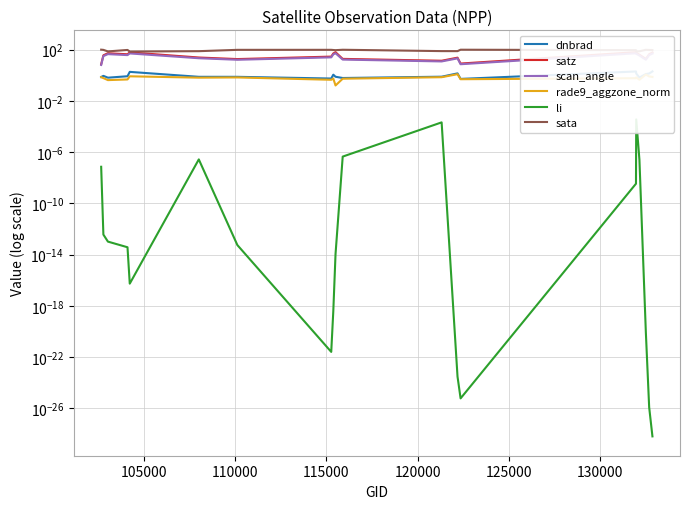

Reading right to left, transcribe all the data shown in this chart.

dnbrad: 2.0	1.4	1.3	0.7	1.4	2.0	0.5	1.4	0.8	0.6	0.8	1.1	0.6	0.8	0.8	1.9	0.9	0.7	0.9	0.7
satz: 60.6	44.6	18.9	40.9	57.7	64.4	8.4	24.1	13.8	19.3	64.6	51.0	29.1	18.7	24.7	62.1	44.1	53.4	36.7	7.3
scan_angle: 50.5	38.4	16.7	35.5	48.5	53.0	7.4	21.2	12.2	17.0	53.1	43.5	25.5	16.5	21.7	51.5	38.1	45.3	31.9	6.5
rade9_aggzone_norm: 0.8	0.8	1.2	0.5	0.7	0.6	0.5	1.2	0.7	0.5	0.2	0.6	0.5	0.7	0.7	0.8	0.5	0.4	0.6	0.7
li: 0.0	0.0	0.0	0.0	0.0	0.0	0.0	0.0	0.0	0.0	0.0	0.0	0.0	0.0	0.0	0.0	0.0	0.0	0.0	0.0
sata: 93.9	95.9	98.9	75.7	72.7	92.9	100.5	77.8	78.1	99.7	92.7	95.4	98.5	98.1	77.3	72.2	96.3	74.1	97.8	101.3